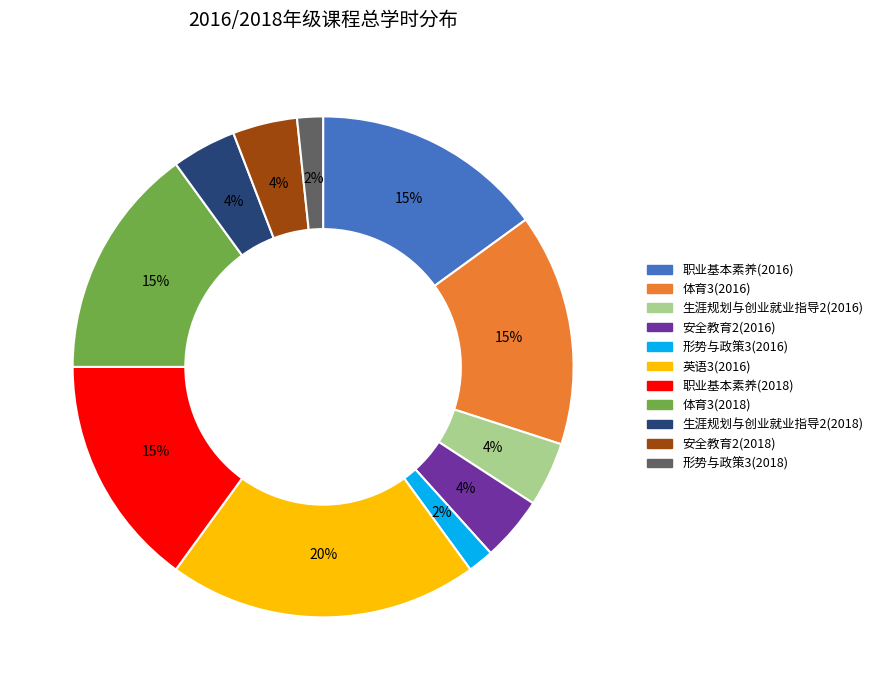

Is there any slice that represents more than half of the pie?

No